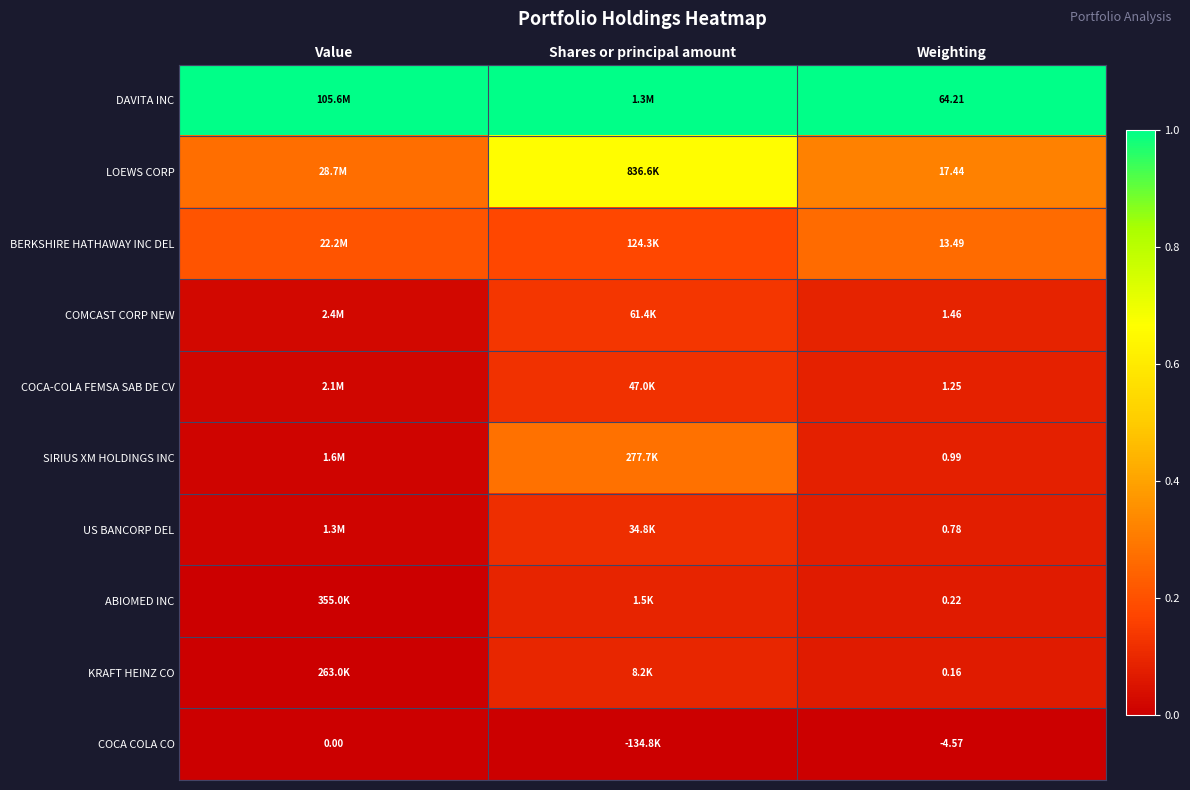

Rank the series at Weighting from lowest to highest value.

COCA COLA CO, KRAFT HEINZ CO, ABIOMED INC, US BANCORP DEL, SIRIUS XM HOLDINGS INC, COCA-COLA FEMSA SAB DE CV, COMCAST CORP NEW, BERKSHIRE HATHAWAY INC DEL, LOEWS CORP, DAVITA INC